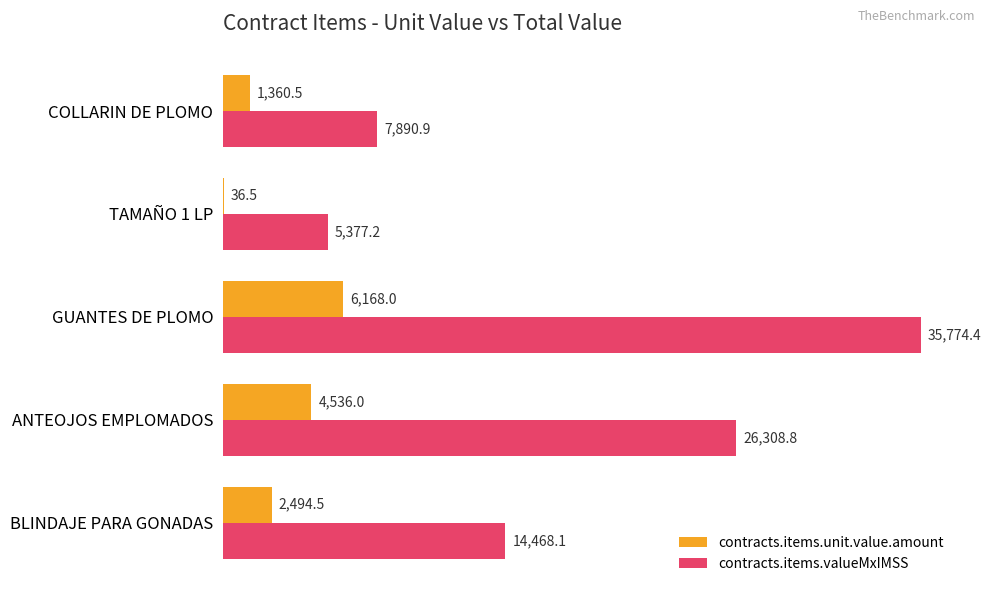

The value of contracts.items.unit.value.amount at BLINDAJE PARA GONADAS is 2494.5. True or false?

True